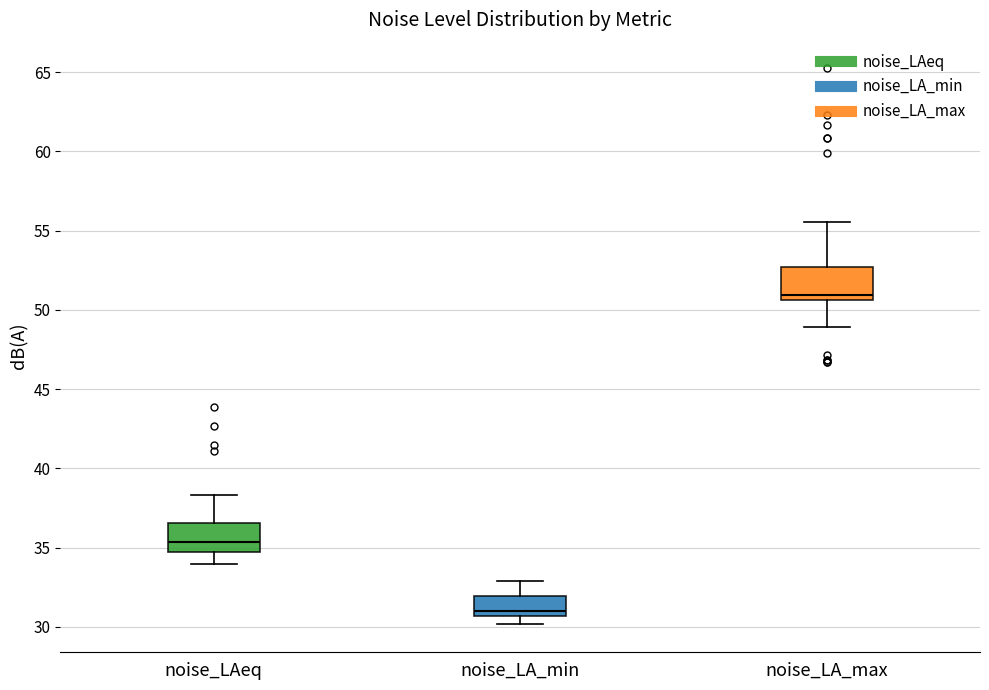

Where does the median line of the box for noise_LA_min sit on the y-axis? The values are not printed on the chart, so give them approximately, as read against the axis.

31.0